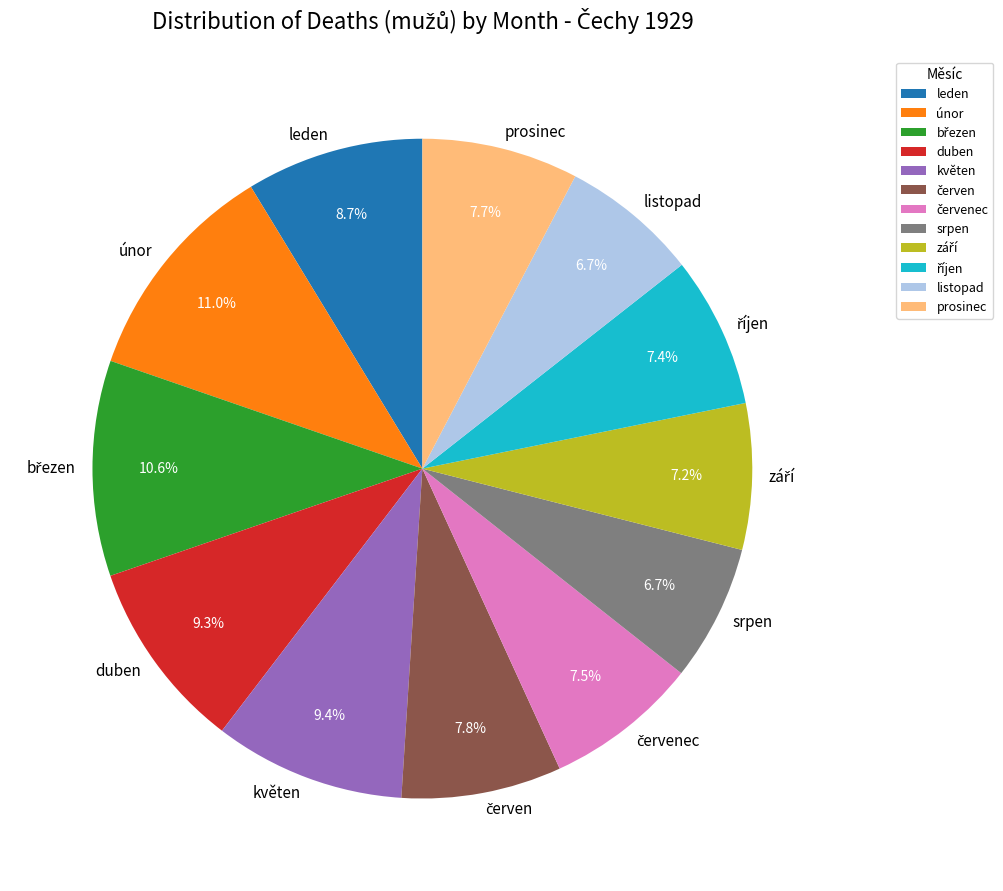

Does květen account for over 50% of the chart?

No